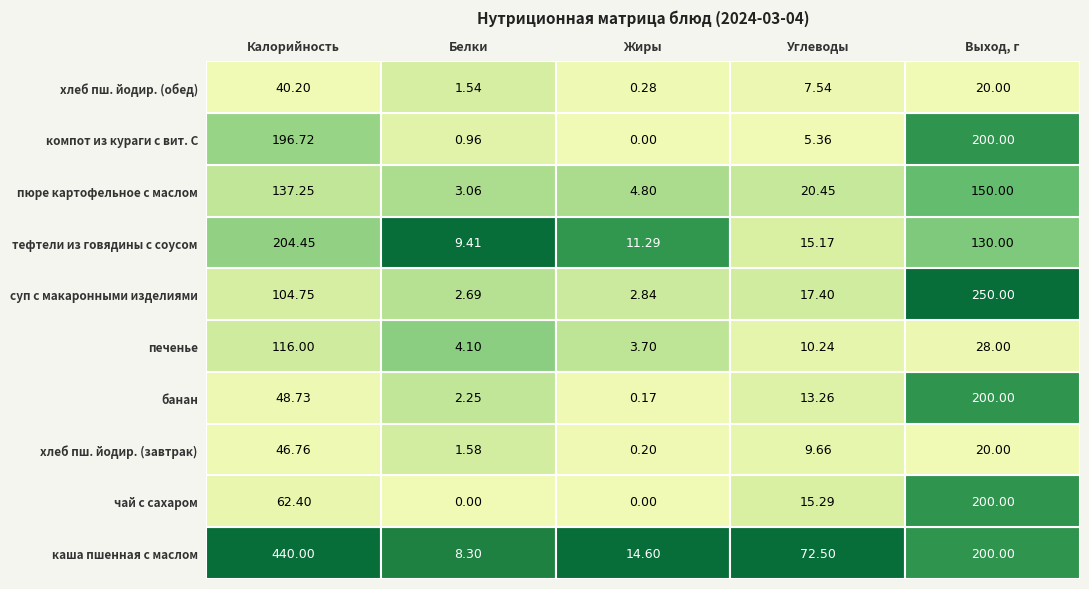

How many categories are shown in the chart?

5